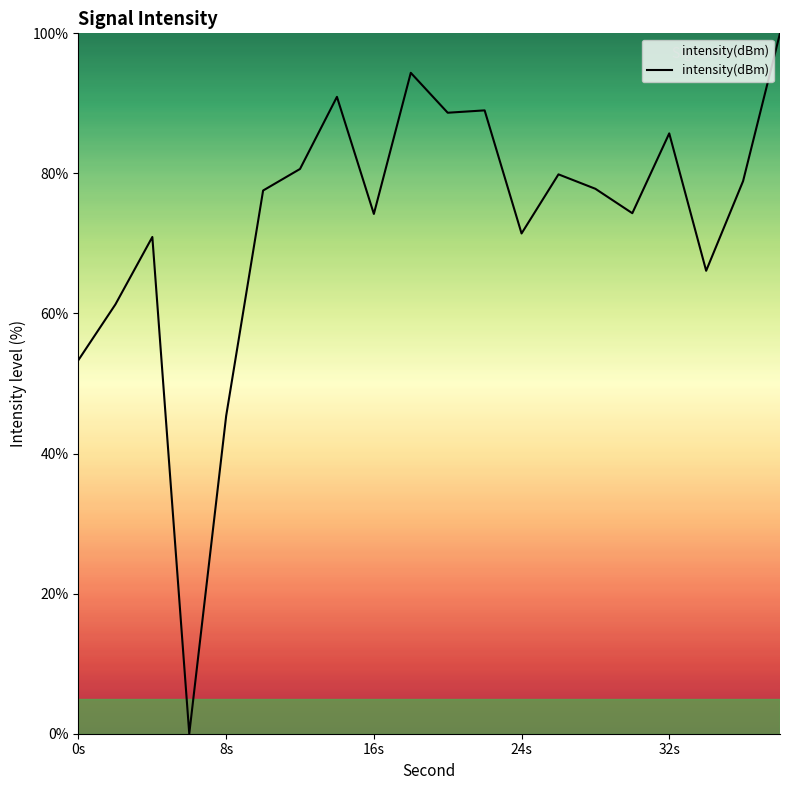

What is the difference between the maximum and minimum values?

100.0